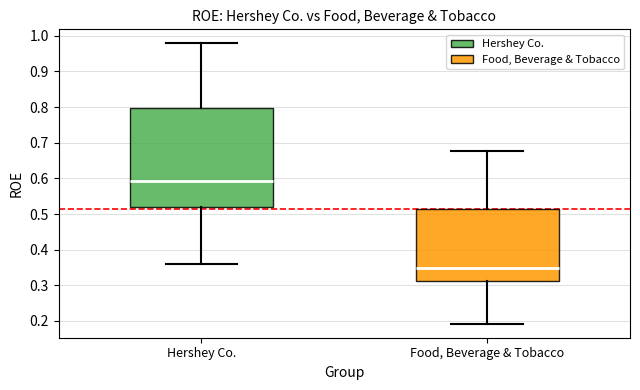

Where does the median line of the box for Hershey Co. sit on the y-axis? The values are not printed on the chart, so give them approximately, as read against the axis.

0.59